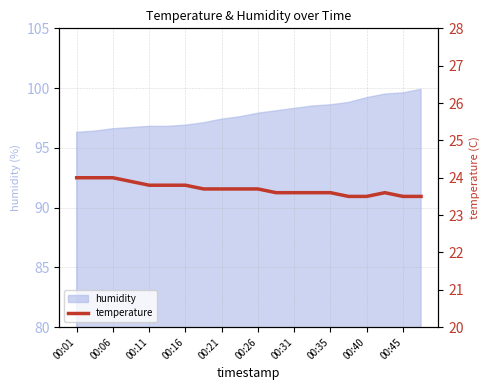

What is the minimum value shown in the chart?

23.5